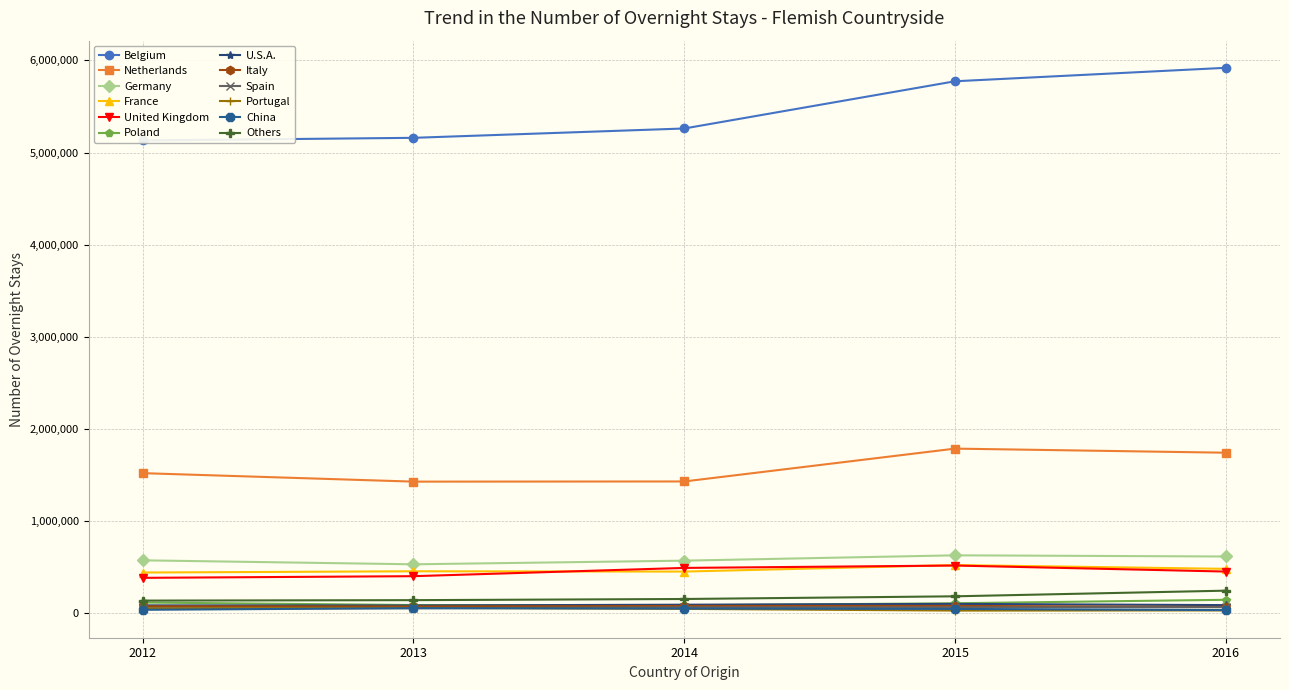

True or false: 2012 has a value of 5131029 at Belgium.

True